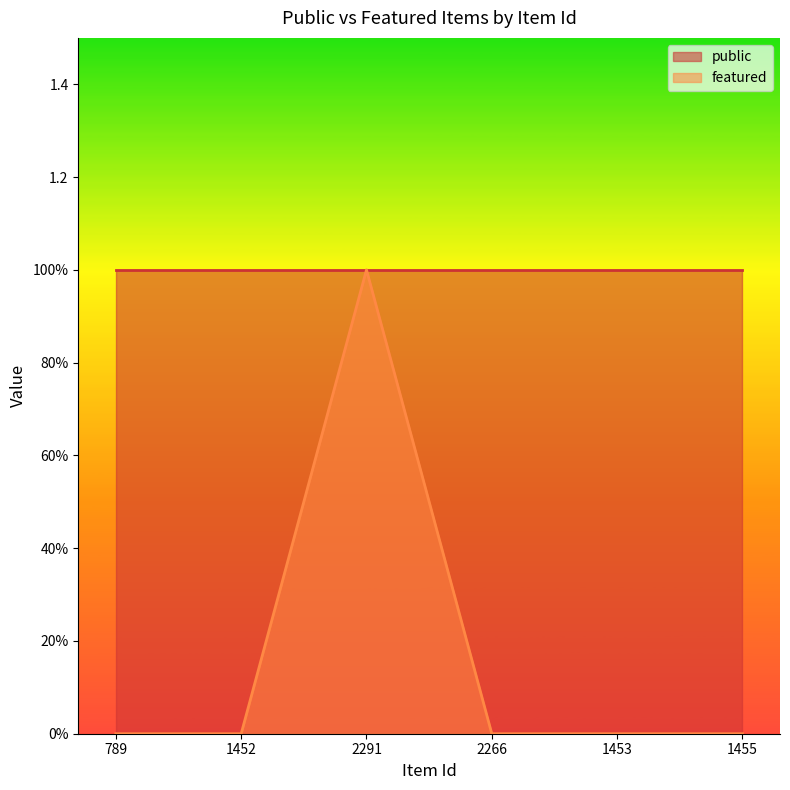

Is it true that the value at 789 is 0?

False